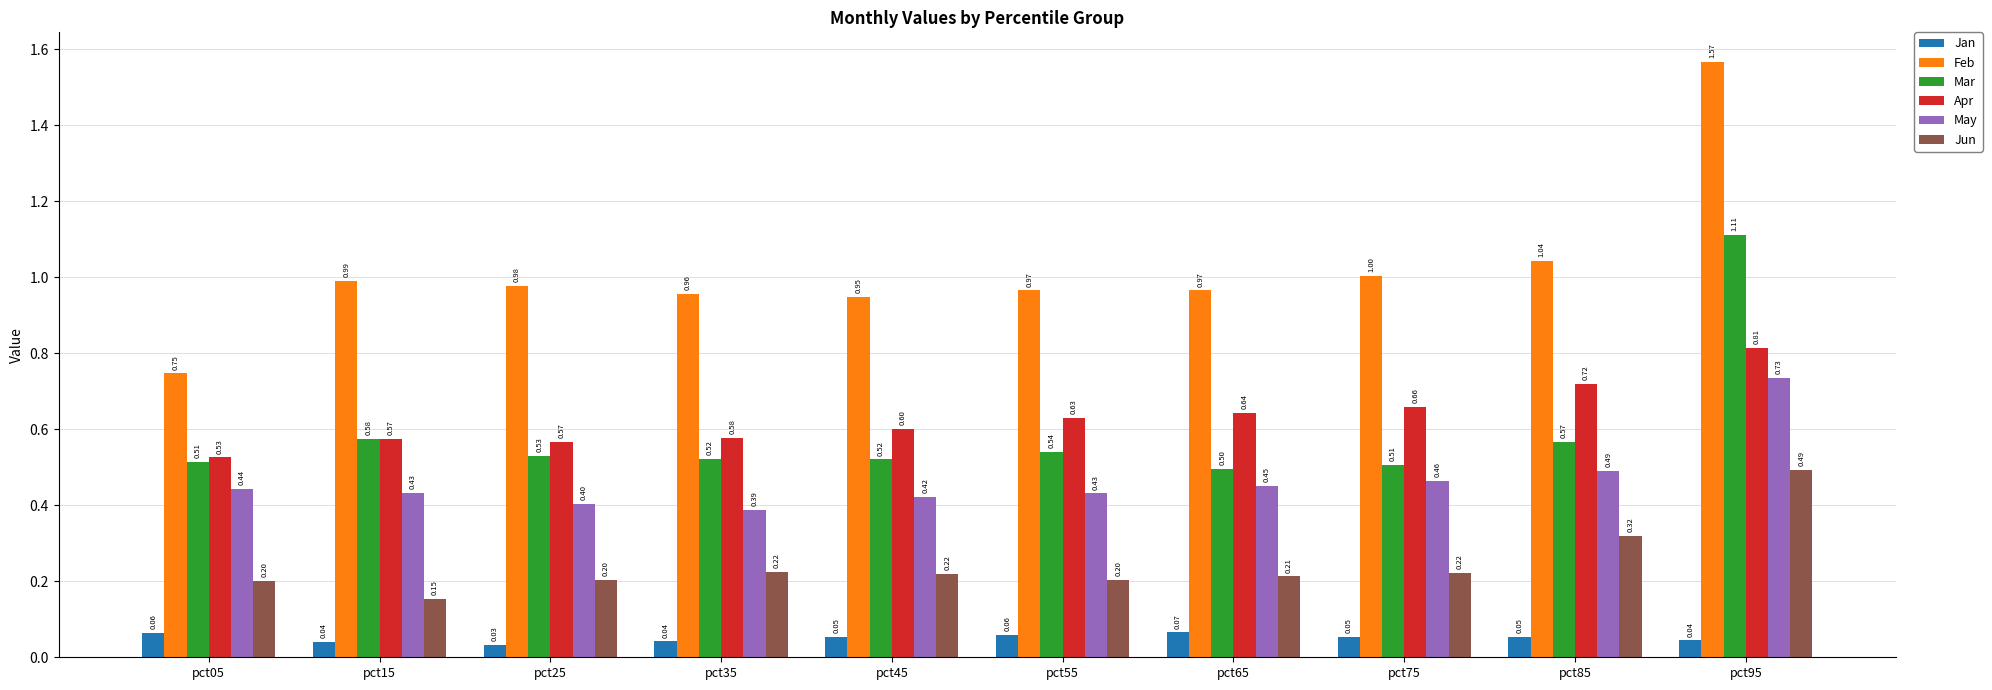

Is it true that Apr equals 0.6 at pct35?

True